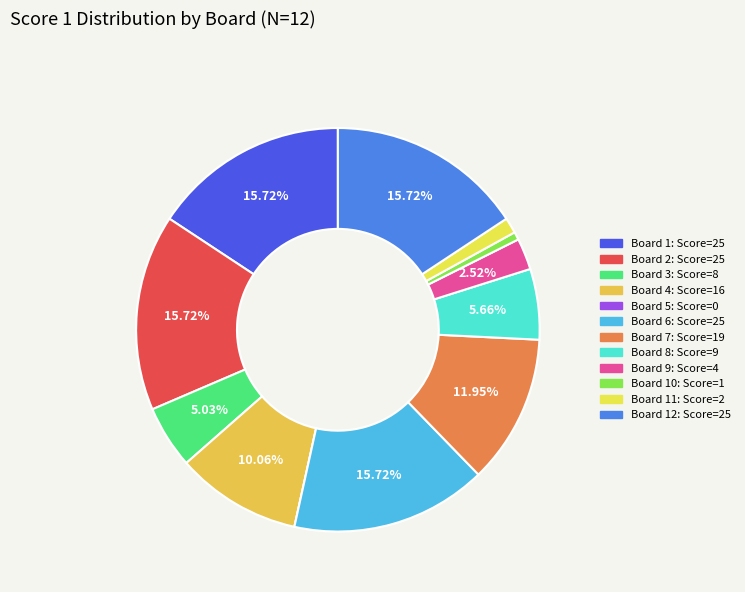

How many segments does this pie chart have?

12